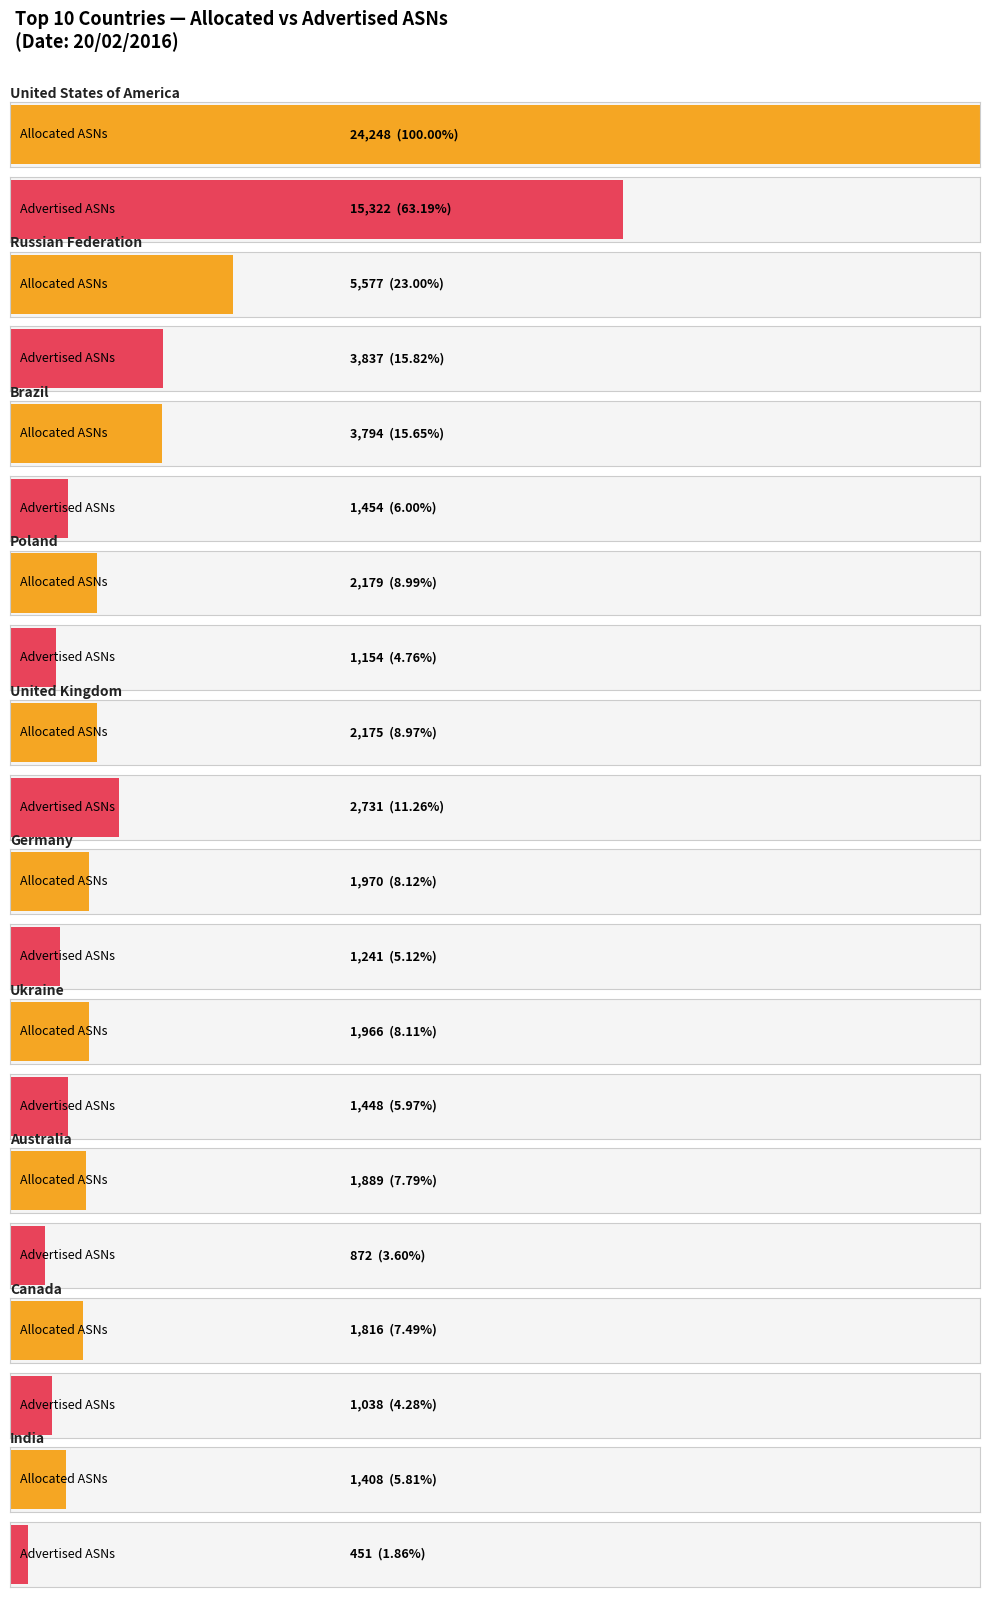

What is the label of the 9th bar from the left?

Canada